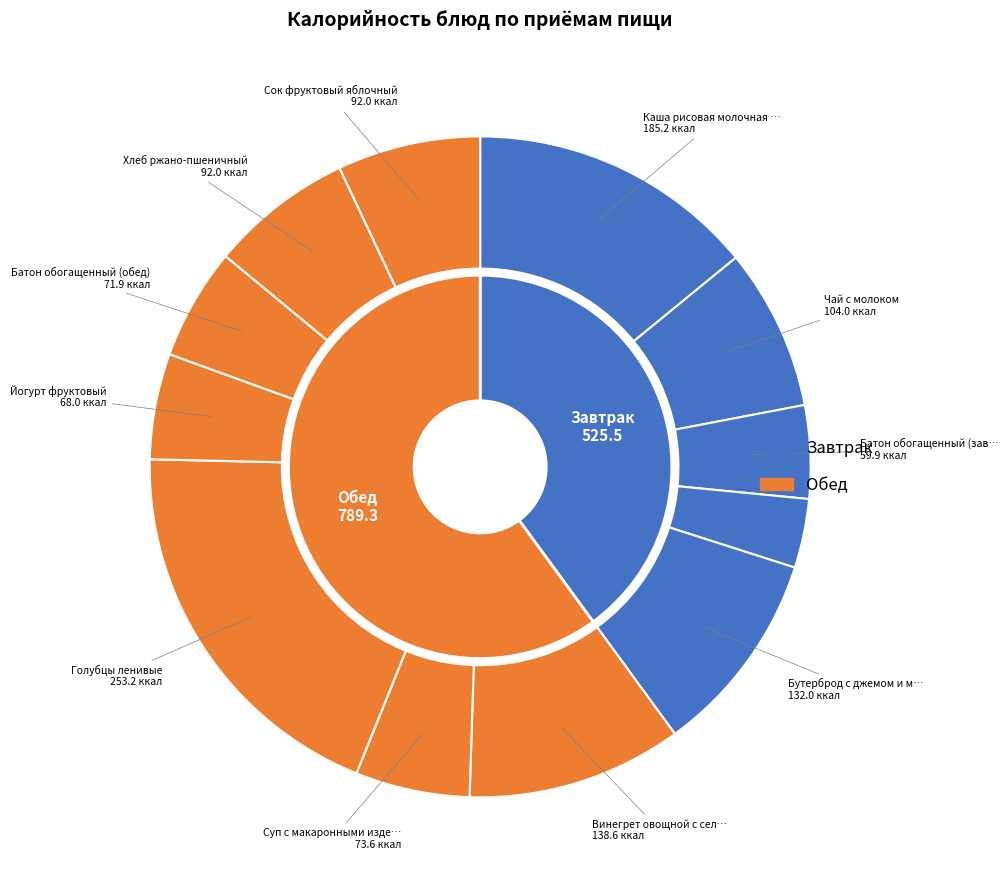

Does any single category account for the majority?

No